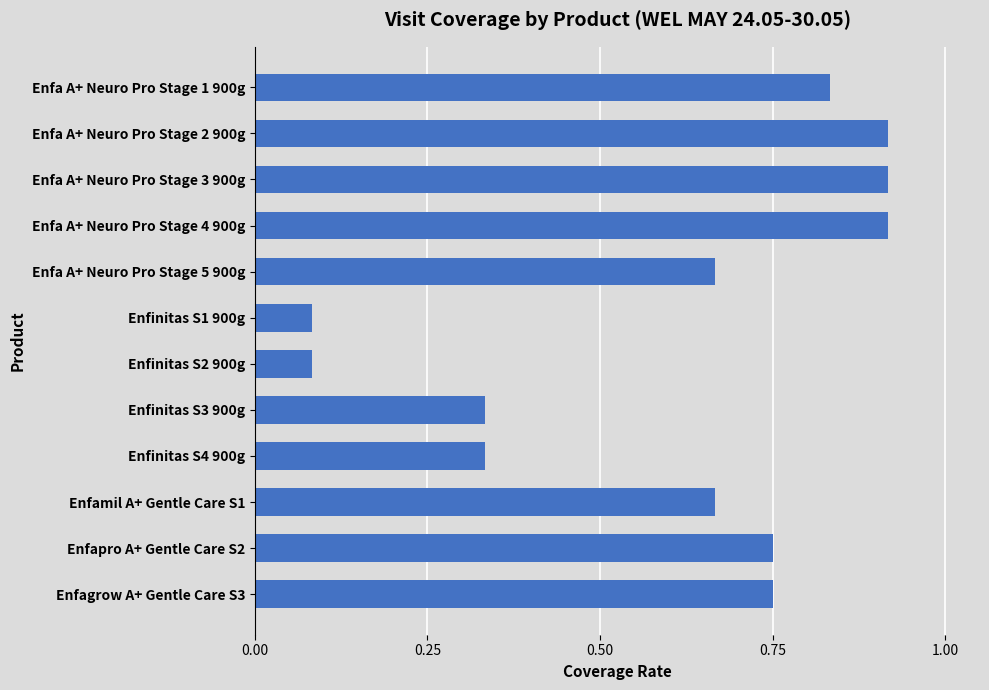

Between Enfapro A+ Gentle Care S2 and Enfinitas S4 900g, which is larger?

Enfapro A+ Gentle Care S2